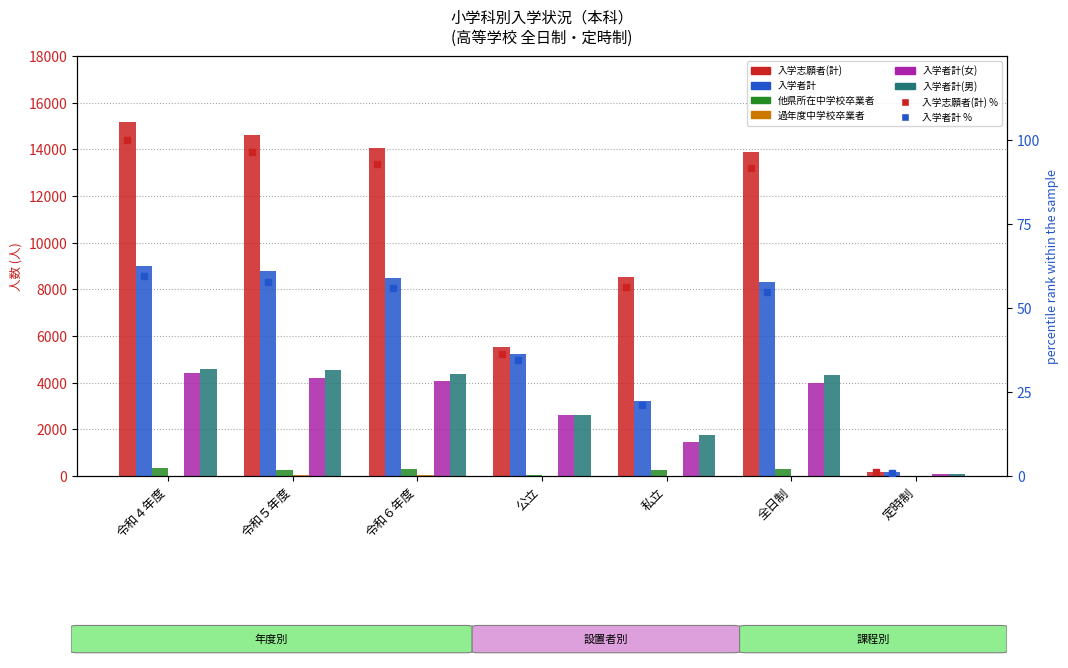

Where does the 入学志願者(計) series first go above 13905?

令和４年度